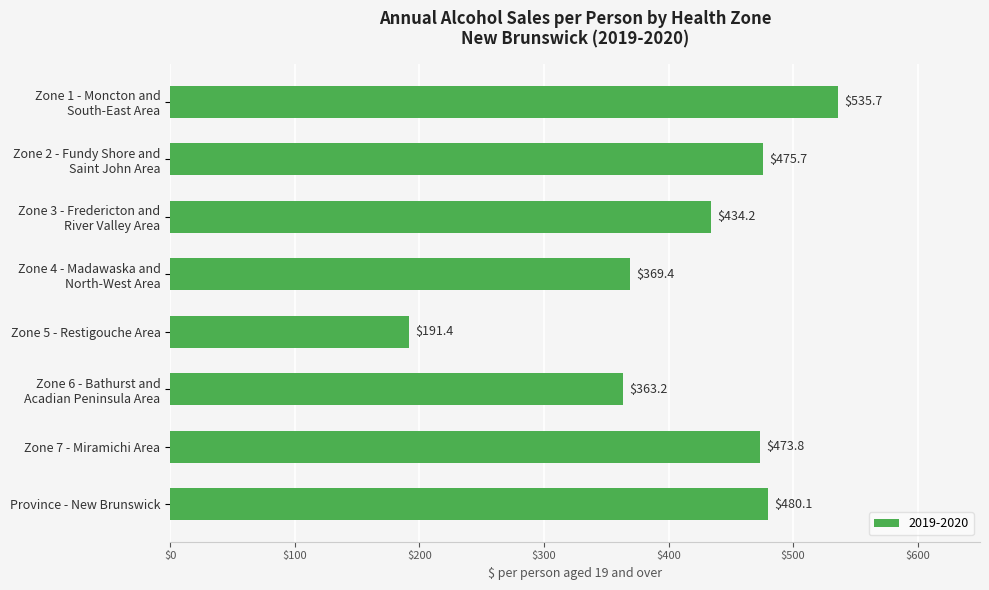

What is the sum of all values?

3323.5